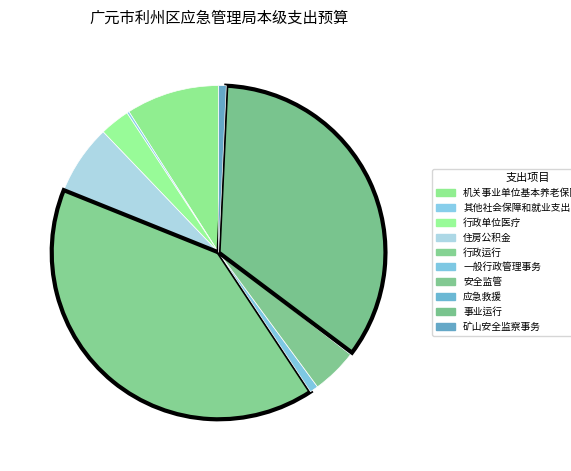

Which has a higher value, 矿山安全监察事务 or 行政运行?

行政运行